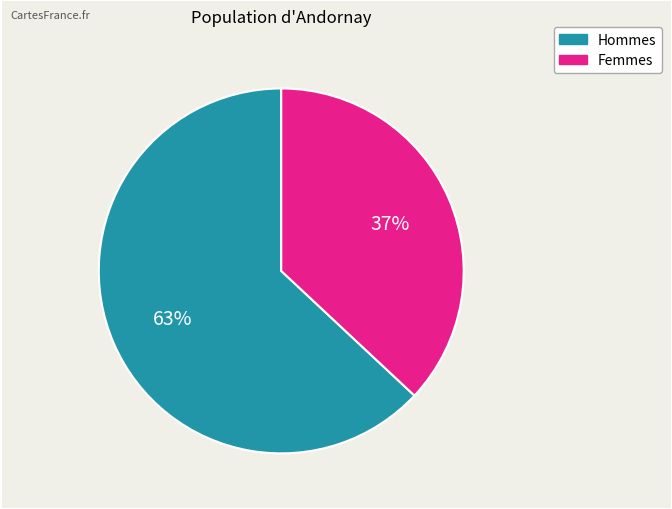

To the nearest percent, what is the average slice percentage?

50%